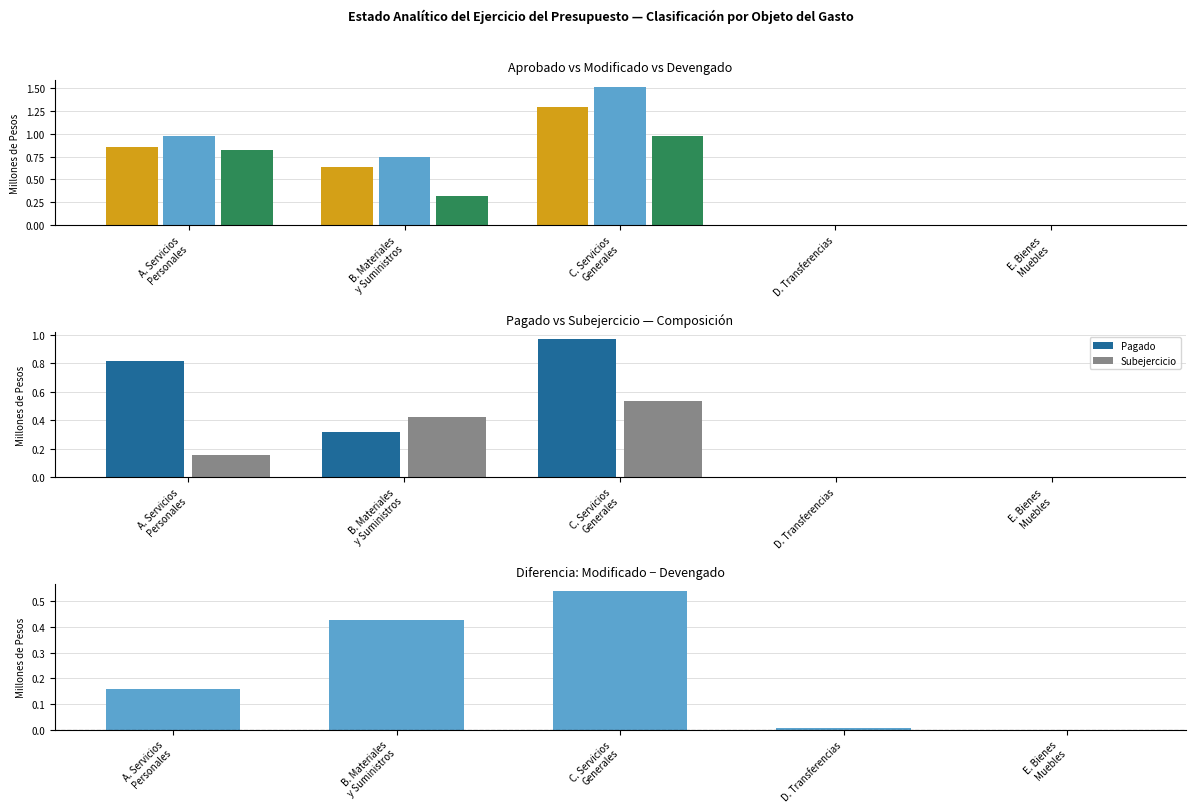

Is it true that Pagado equals 0.0 at D. Transferencias?

True